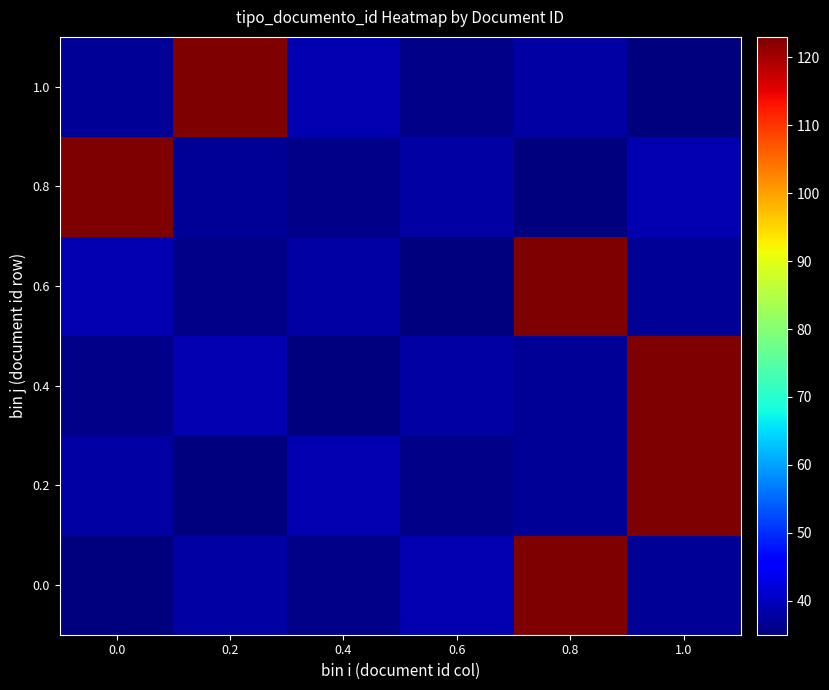

Reading left to right, extract all data points from this chart.

0.0: 0.0=35	0.2=38	0.4=36	0.6=39	0.8=123	1.0=37
0.2: 0.0=38	0.2=35	0.4=39	0.6=36	0.8=37	1.0=123
0.4: 0.0=36	0.2=39	0.4=35	0.6=38	0.8=37	1.0=123
0.6: 0.0=39	0.2=36	0.4=38	0.6=35	0.8=123	1.0=37
0.8: 0.0=123	0.2=37	0.4=36	0.6=38	0.8=35	1.0=39
1.0: 0.0=37	0.2=123	0.4=39	0.6=36	0.8=38	1.0=35